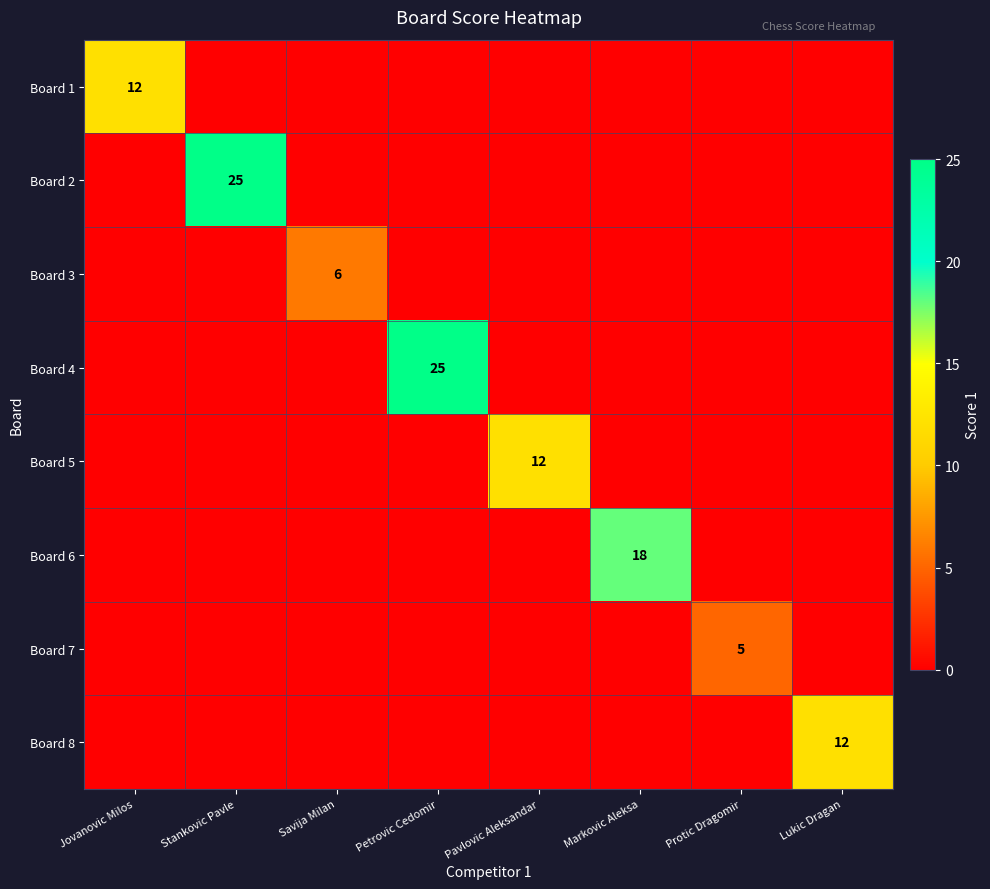

The Board 1 series shows 12 at Jovanovic Milos. True or false?

True